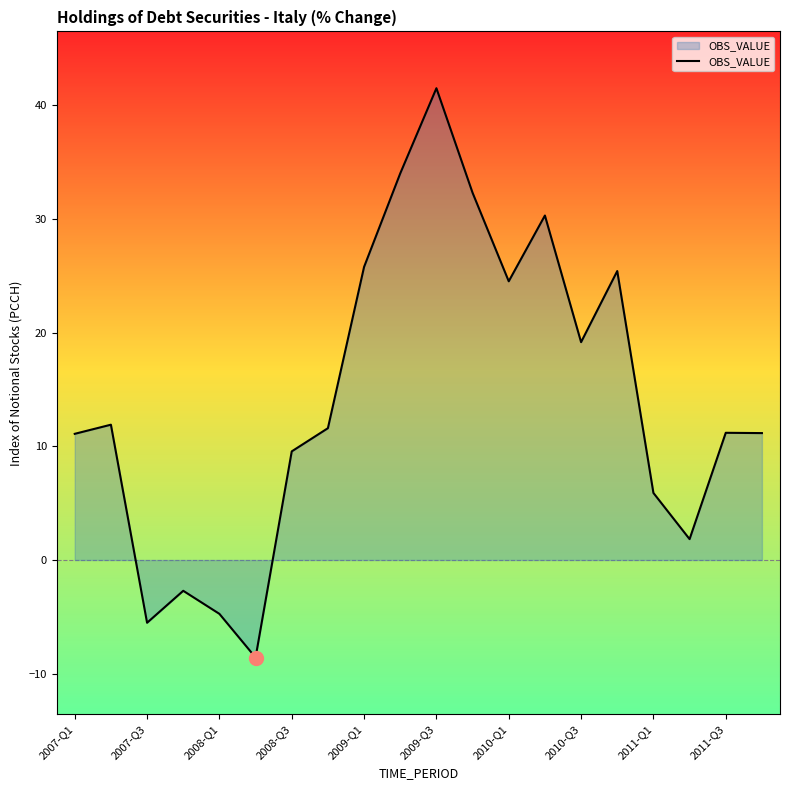

What is the greatest value displayed?

41.5